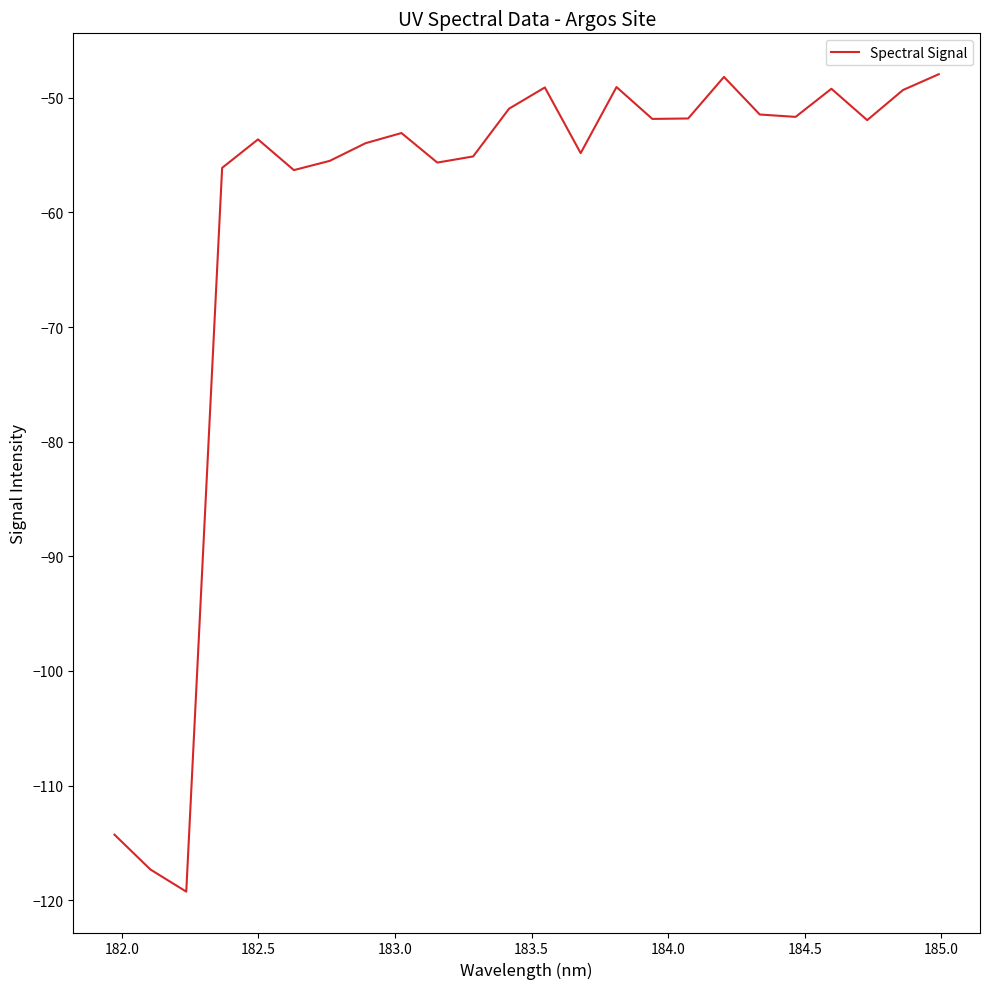

What is the difference between the maximum and minimum values?

71.3